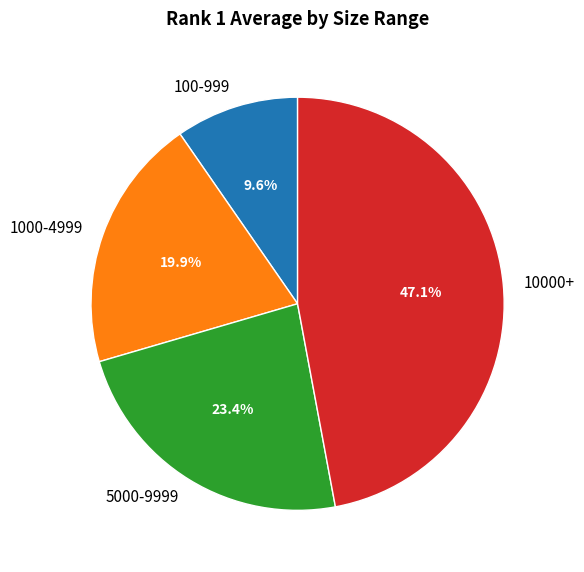

To the nearest percent, what percentage of the pie is 100-999?

10%